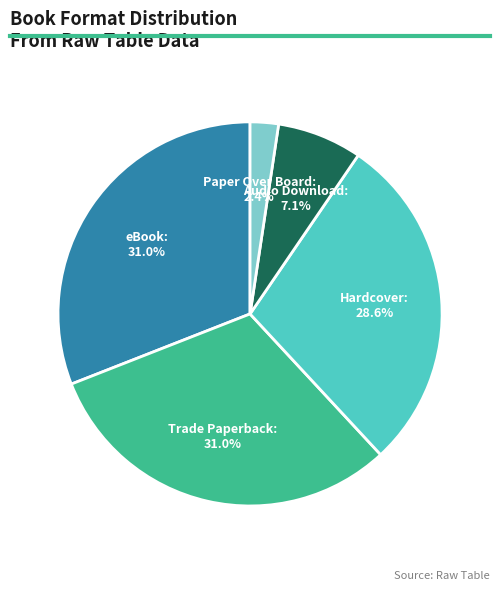

What is the smallest slice in the pie chart?

Paper Over Board